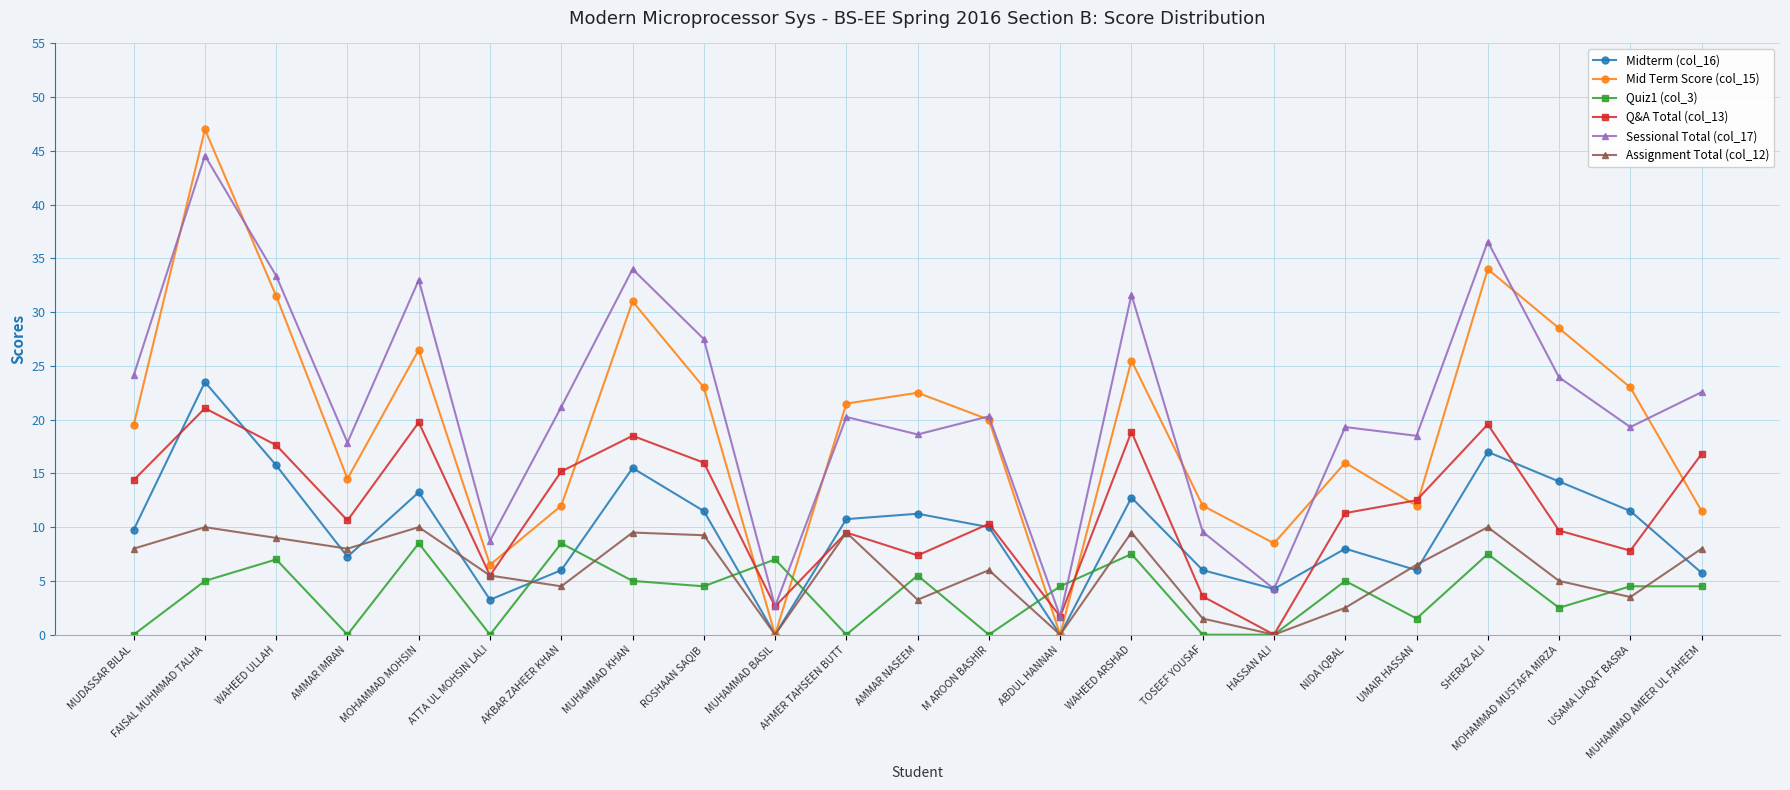

What is the label of the 15th point from the left?

WAHEED ARSHAD